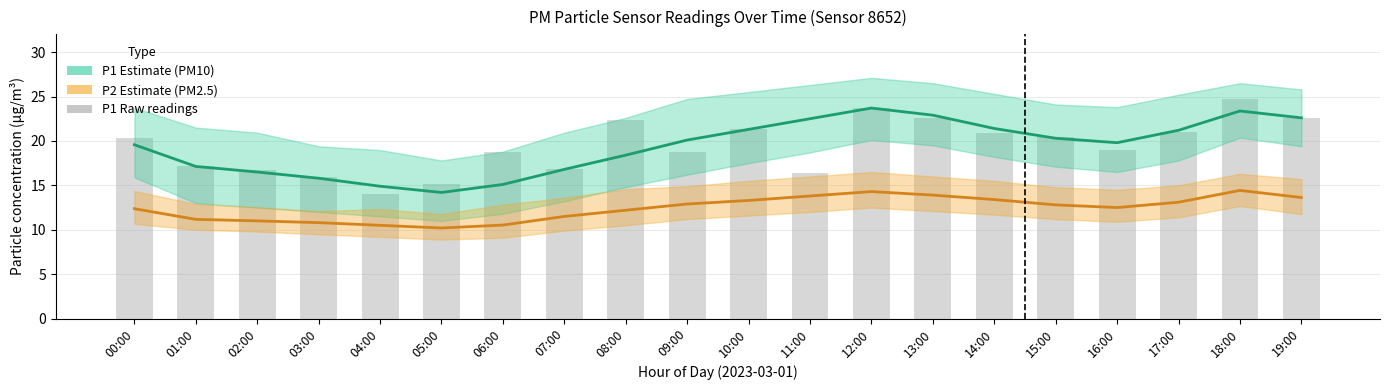

Rank the series at 11:00 from highest to lowest value.

P1 Estimate, P1 raw, P2 Estimate